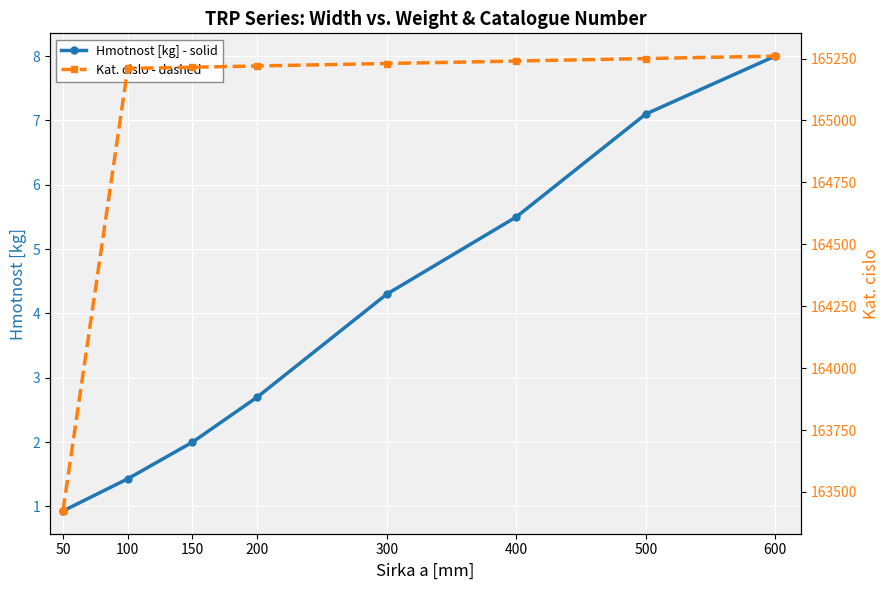

True or false: Hmotnost [kg] - solid and Kat. cislo - dashed intersect in this chart.

False